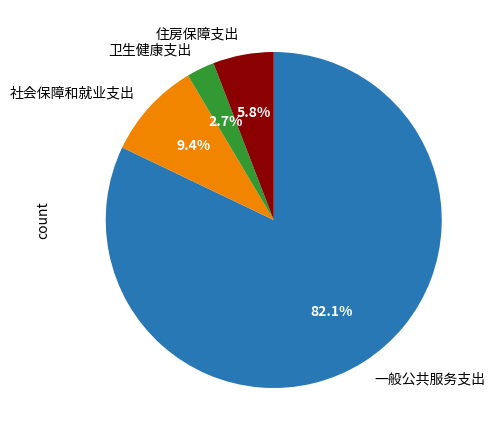

Is it true that 一般公共服务支出 is 87% of the pie?

False